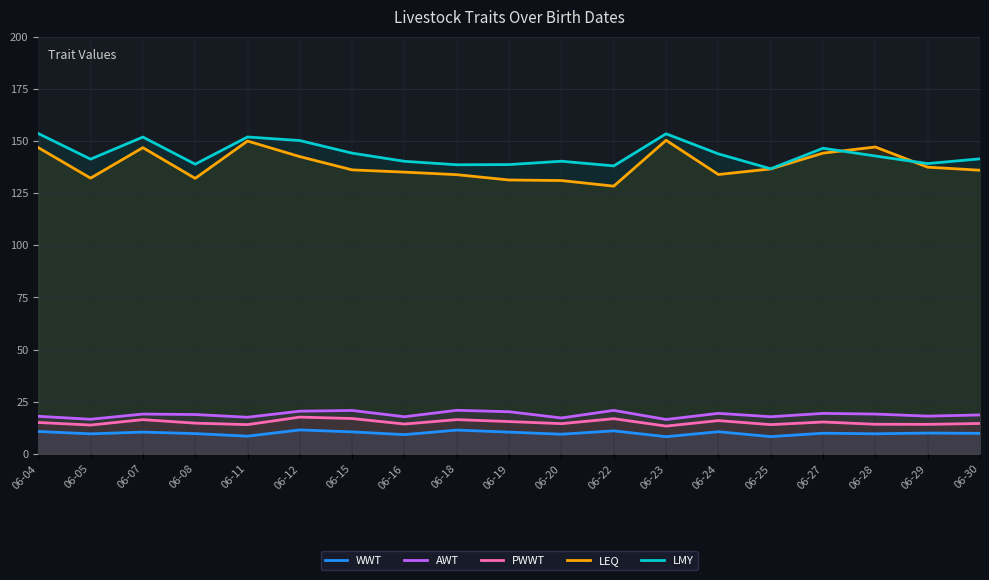

True or false: WWT and PWWT intersect in this chart.

False